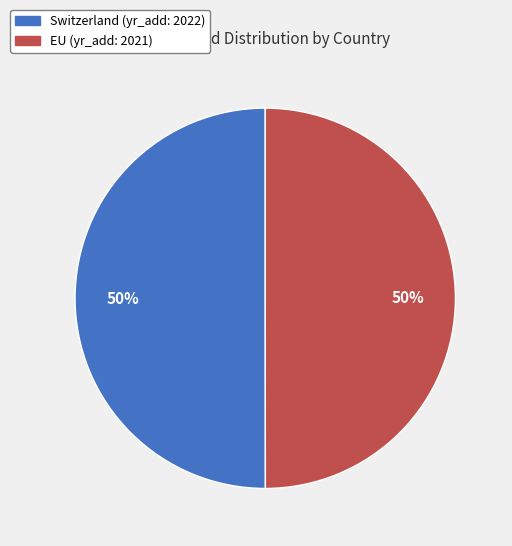

Do EU and Switzerland together represent more than half of the pie?

Yes